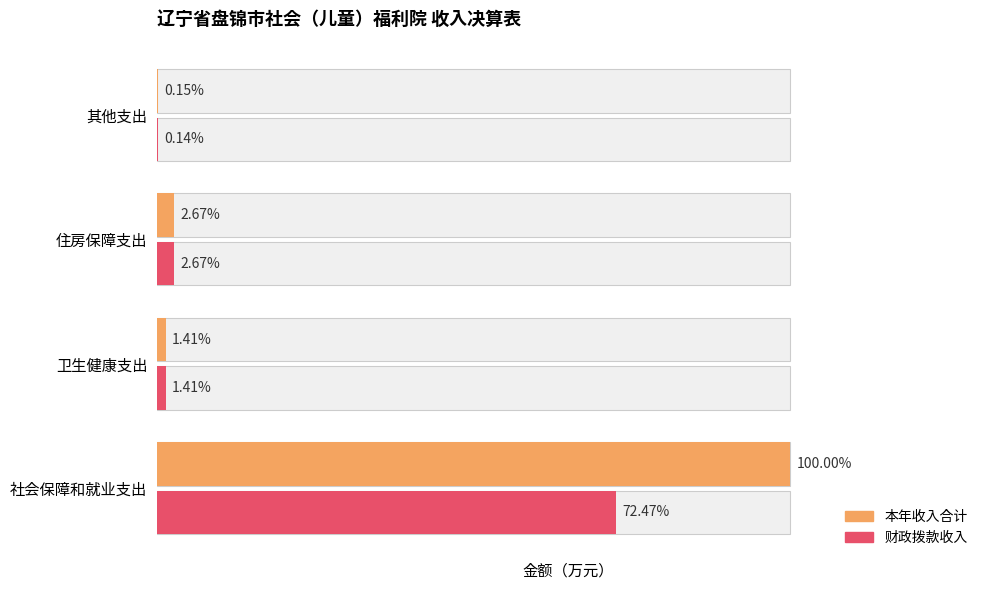

True or false: 财政拨款收入 has a value of 29.9 at 住房保障支出.

False